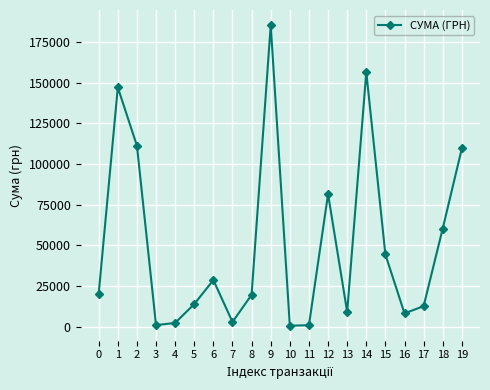

At which label is the value closest to 92939?

12